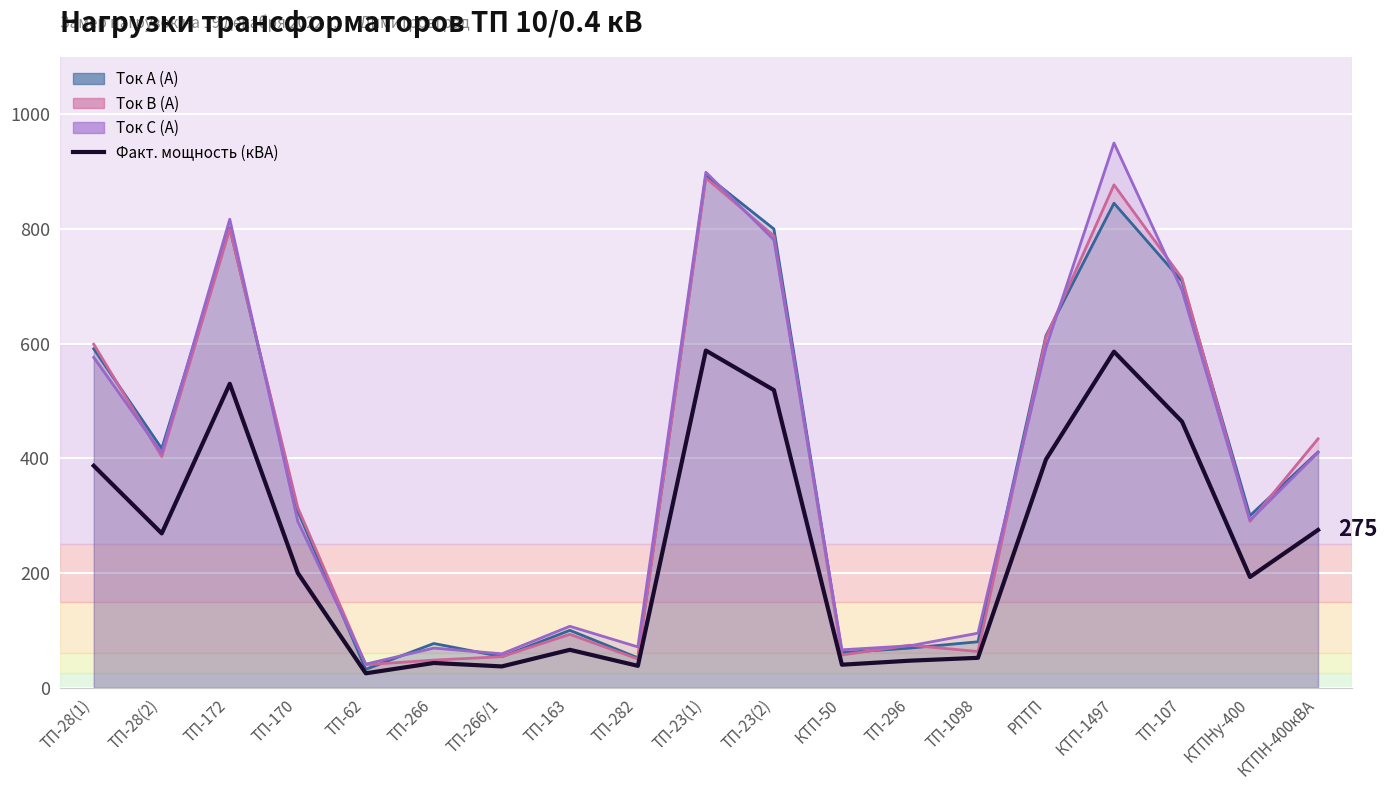

What is the spread (max minus min) of values at ТП-170?

114